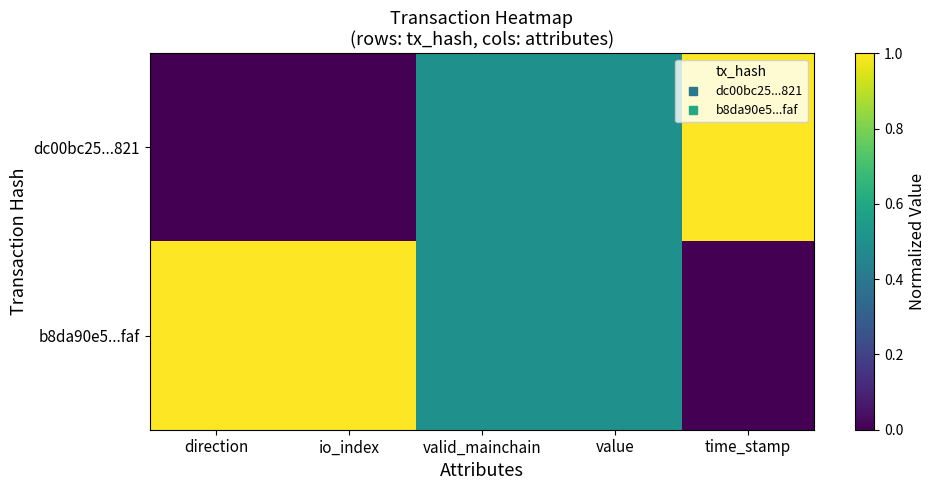

List the series in order of their overall mean, highest first.

b8da90e5...faf, dc00bc25...821